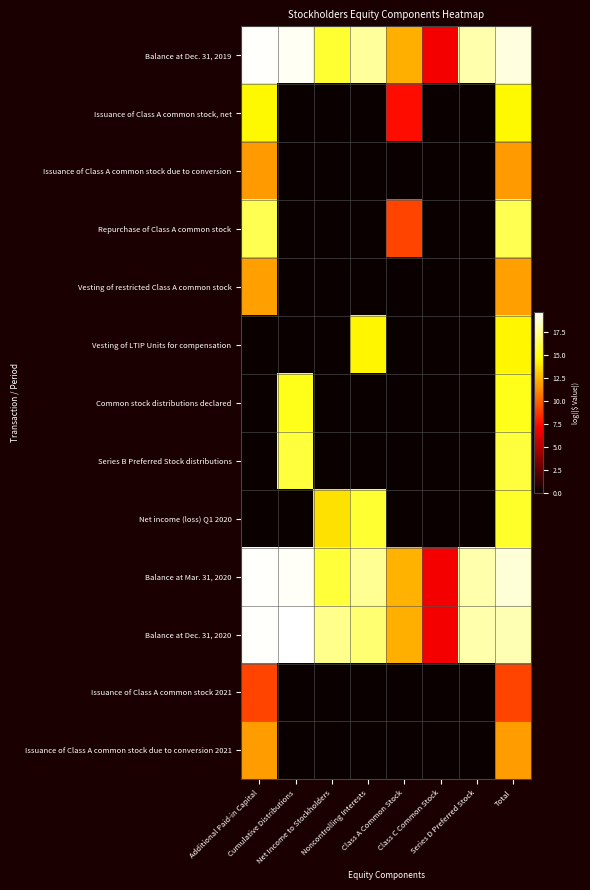

Reading right to left, what are all the values shown in this chart?

Balance at Dec. 31, 2019: Total=19.0	Series D Preferred Stock=18.0	Class C Common Stock=6.9	Class A Common Stock=12.4	Noncontrolling Interests=17.7	Net Income to Stockholders=15.6	Cumulative Distributions=19.4	Additional Paid-in Capital=19.6
Issuance of Class A common stock, net: Total=14.5	Series D Preferred Stock=0.0	Class C Common Stock=0.0	Class A Common Stock=7.6	Noncontrolling Interests=0.0	Net Income to Stockholders=0.0	Cumulative Distributions=0.0	Additional Paid-in Capital=14.5
Issuance of Class A common stock due to conversion: Total=11.7	Series D Preferred Stock=0.0	Class C Common Stock=0.0	Class A Common Stock=0.0	Noncontrolling Interests=0.0	Net Income to Stockholders=0.0	Cumulative Distributions=0.0	Additional Paid-in Capital=11.7
Repurchase of Class A common stock: Total=16.3	Series D Preferred Stock=0.0	Class C Common Stock=0.0	Class A Common Stock=9.2	Noncontrolling Interests=0.0	Net Income to Stockholders=0.0	Cumulative Distributions=0.0	Additional Paid-in Capital=16.3
Vesting of restricted Class A common stock: Total=11.9	Series D Preferred Stock=0.0	Class C Common Stock=0.0	Class A Common Stock=0.0	Noncontrolling Interests=0.0	Net Income to Stockholders=0.0	Cumulative Distributions=0.0	Additional Paid-in Capital=11.9
Vesting of LTIP Units for compensation: Total=14.4	Series D Preferred Stock=0.0	Class C Common Stock=0.0	Class A Common Stock=0.0	Noncontrolling Interests=14.4	Net Income to Stockholders=0.0	Cumulative Distributions=0.0	Additional Paid-in Capital=0.0
Common stock distributions declared: Total=15.2	Series D Preferred Stock=0.0	Class C Common Stock=0.0	Class A Common Stock=0.0	Noncontrolling Interests=0.0	Net Income to Stockholders=0.0	Cumulative Distributions=15.2	Additional Paid-in Capital=0.0
Series B Preferred Stock distributions: Total=15.9	Series D Preferred Stock=0.0	Class C Common Stock=0.0	Class A Common Stock=0.0	Noncontrolling Interests=0.0	Net Income to Stockholders=0.0	Cumulative Distributions=15.9	Additional Paid-in Capital=0.0
Net income (loss) Q1 2020: Total=15.4	Series D Preferred Stock=0.0	Class C Common Stock=0.0	Class A Common Stock=0.0	Noncontrolling Interests=15.6	Net Income to Stockholders=13.8	Cumulative Distributions=0.0	Additional Paid-in Capital=0.0
Balance at Mar. 31, 2020: Total=18.9	Series D Preferred Stock=18.0	Class C Common Stock=6.9	Class A Common Stock=12.4	Noncontrolling Interests=17.6	Net Income to Stockholders=15.8	Cumulative Distributions=19.5	Additional Paid-in Capital=19.6
Balance at Dec. 31, 2020: Total=18.2	Series D Preferred Stock=18.0	Class C Common Stock=6.9	Class A Common Stock=12.3	Noncontrolling Interests=16.9	Net Income to Stockholders=17.4	Cumulative Distributions=19.7	Additional Paid-in Capital=19.5
Issuance of Class A common stock 2021: Total=9.2	Series D Preferred Stock=0.0	Class C Common Stock=0.0	Class A Common Stock=0.0	Noncontrolling Interests=0.0	Net Income to Stockholders=0.0	Cumulative Distributions=0.0	Additional Paid-in Capital=9.2
Issuance of Class A common stock due to conversion 2021: Total=11.8	Series D Preferred Stock=0.0	Class C Common Stock=0.0	Class A Common Stock=0.0	Noncontrolling Interests=0.0	Net Income to Stockholders=0.0	Cumulative Distributions=0.0	Additional Paid-in Capital=11.8